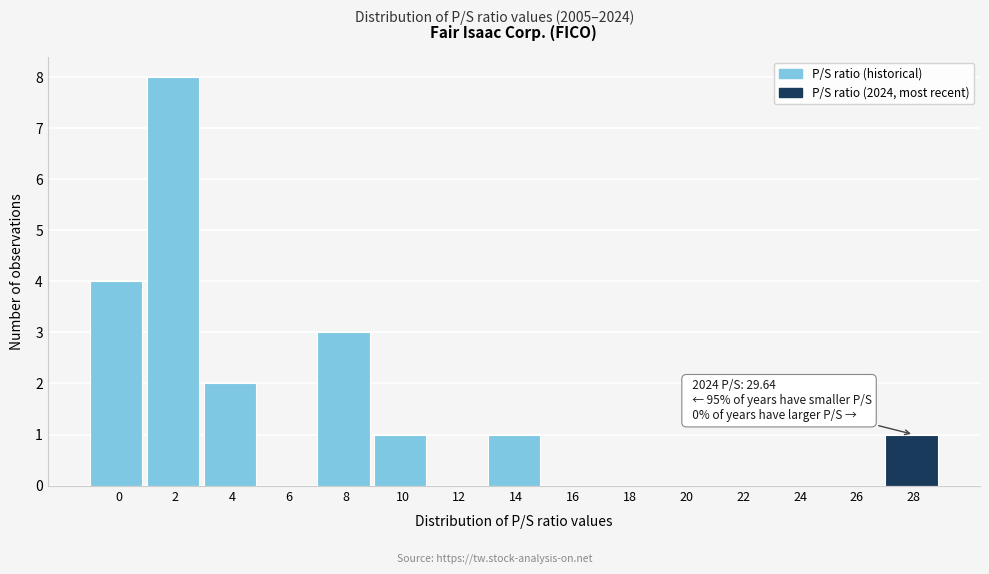

Reading right to left, transcribe all the data shown in this chart.

28=1	26=0	24=0	22=0	20=0	18=0	16=0	14=1	12=0	10=1	8=3	6=0	4=2	2=8	0=4